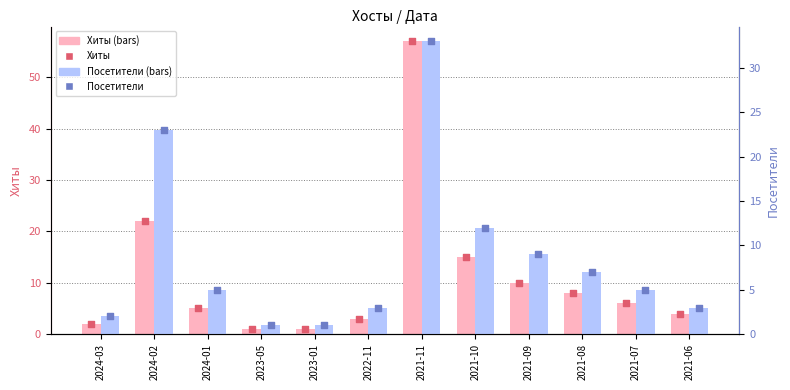

Which series has the largest Y range (max minus min)?

Хиты